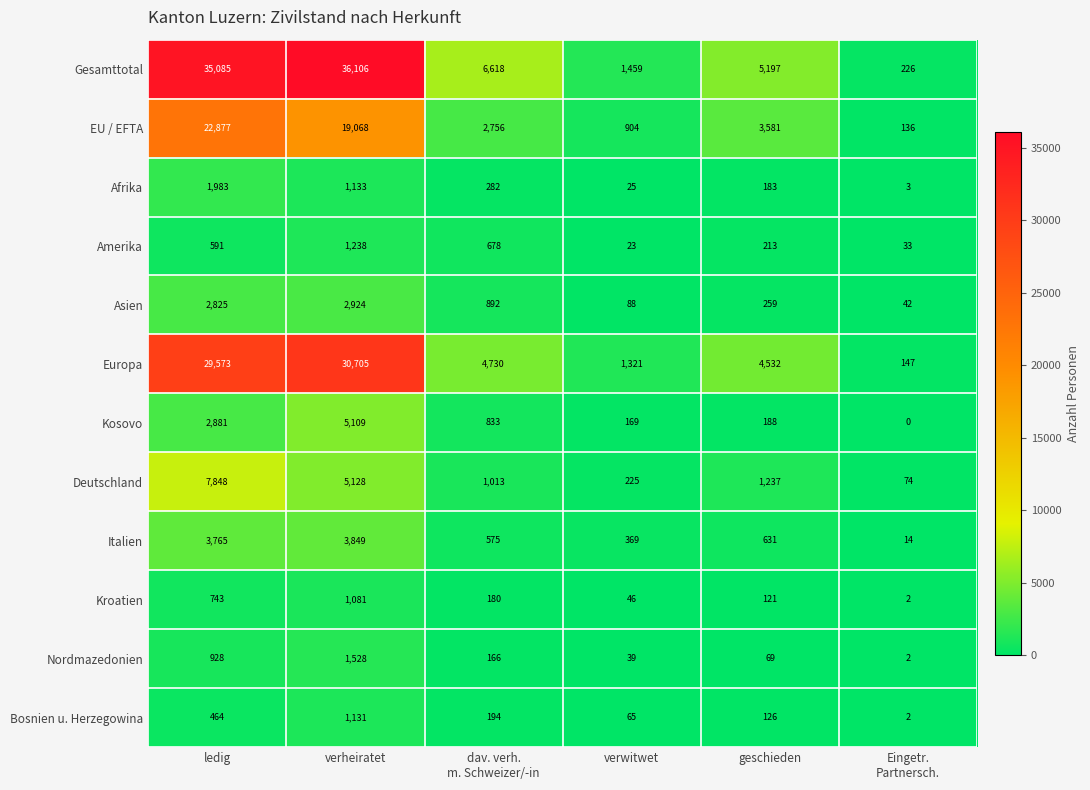

Which label corresponds to the largest value in the chart?

verheiratet